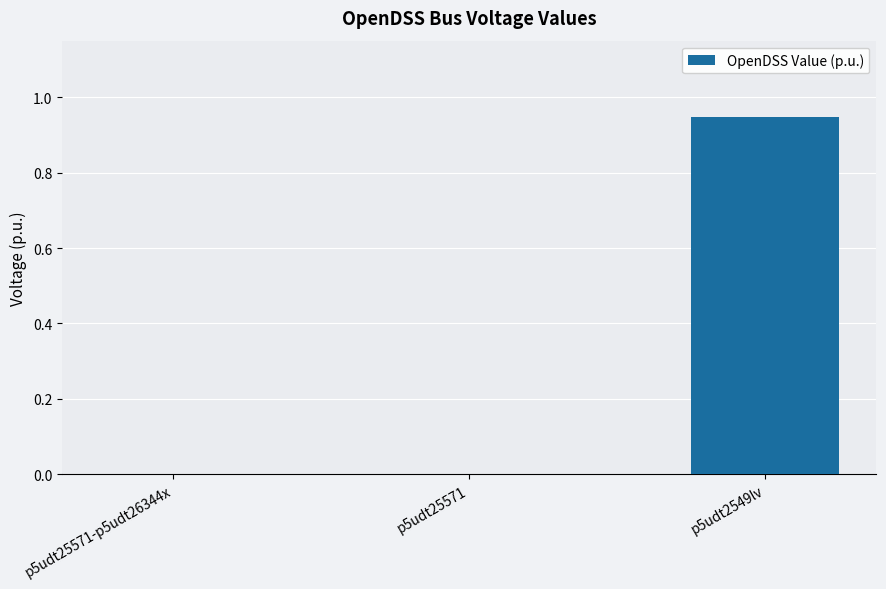

Count the number of categories in the chart.

3